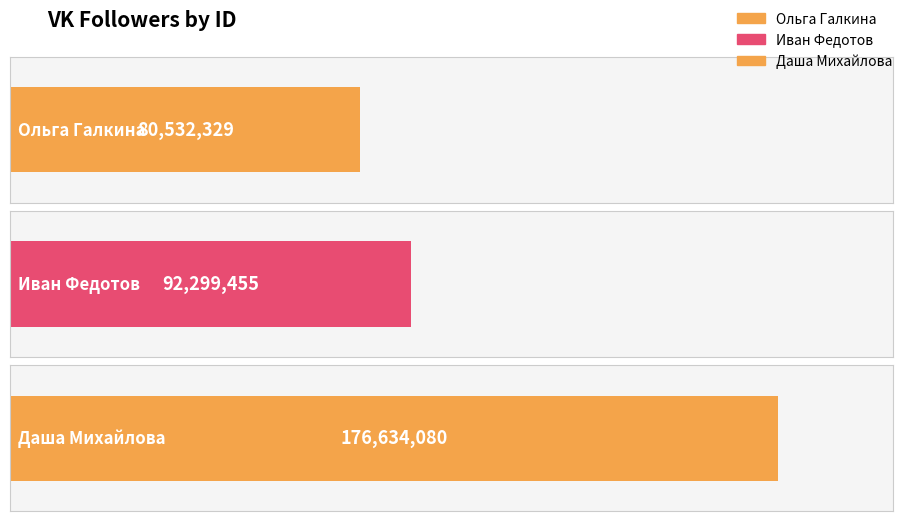

Rank the categories by value from highest to lowest.

Даша Михайлова, Иван Федотов, Ольга Галкина